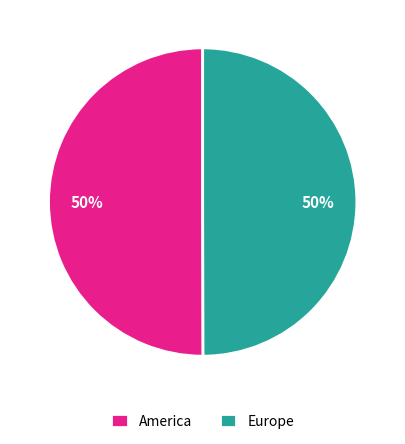

Is the sum of America and Europe greater than half?

Yes